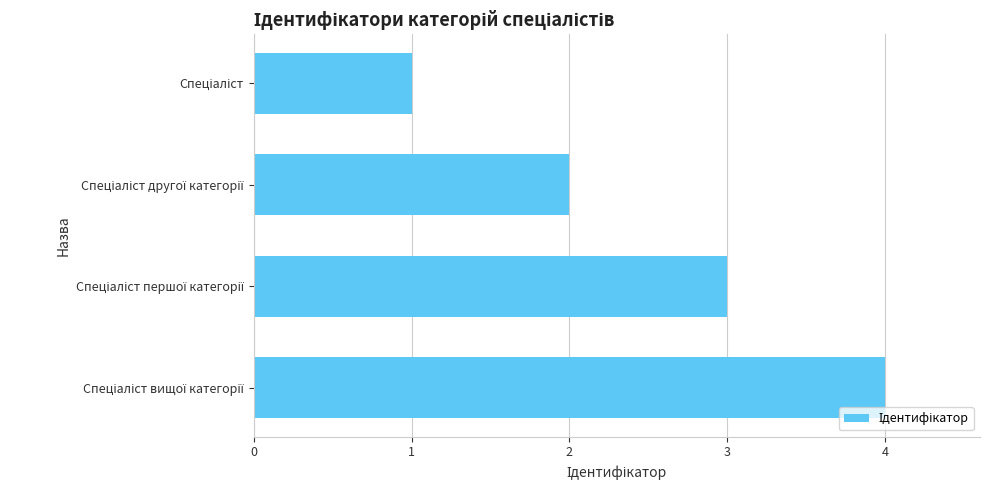

How many bars are there in total?

4